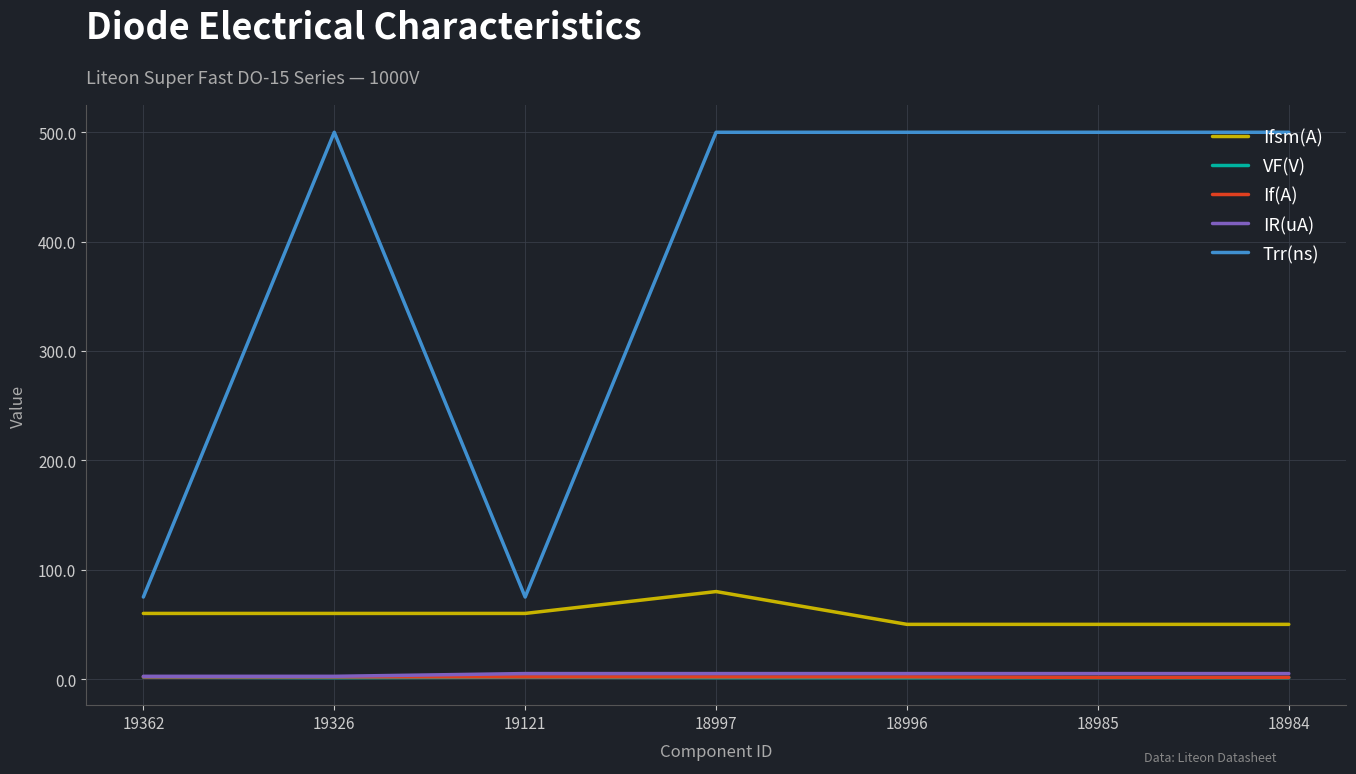

The Ifsm(A) series shows 27.0 at 19121. True or false?

False